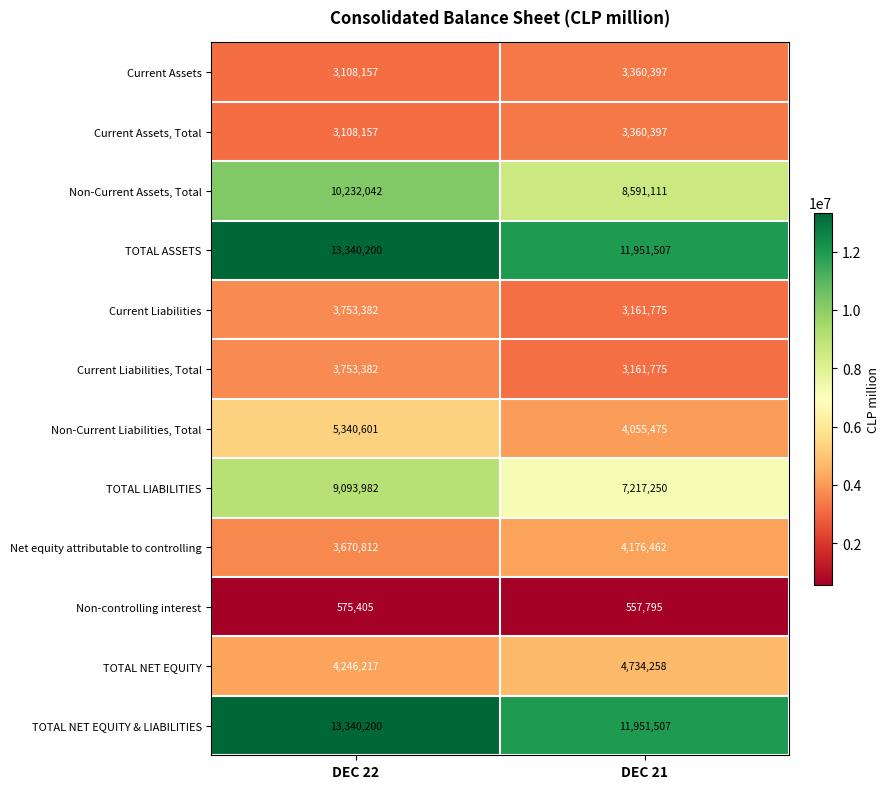

List the labels in order of Non-Current Assets, Total value, smallest first.

DEC 21, DEC 22